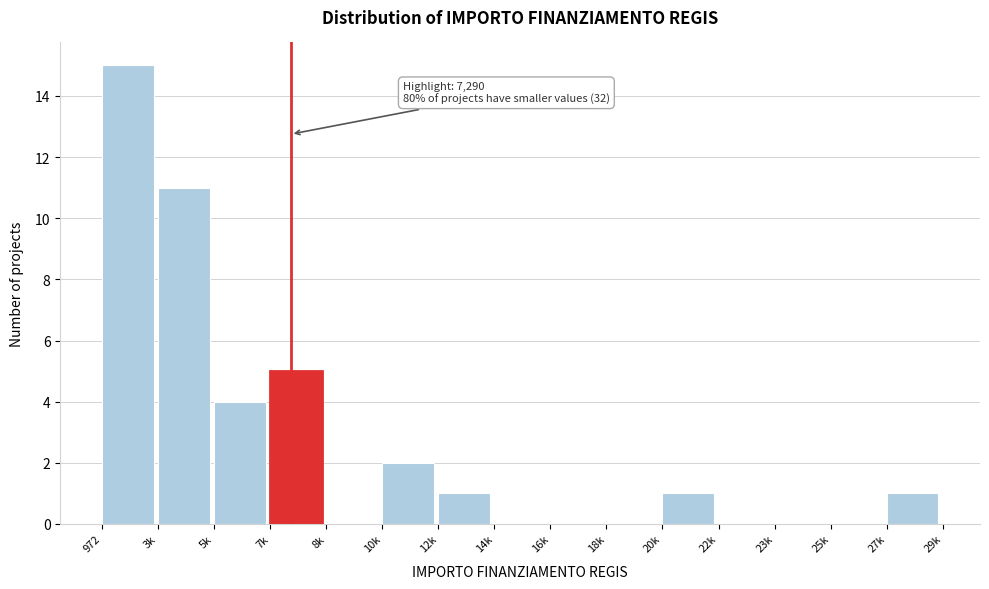

Reading right to left, transcribe all the data shown in this chart.

27k=1	25k=0	23k=0	22k=0	20k=1	18k=0	16k=0	14k=0	12k=1	10k=2	8k=0	7k=5	5k=4	3k=11	972=15